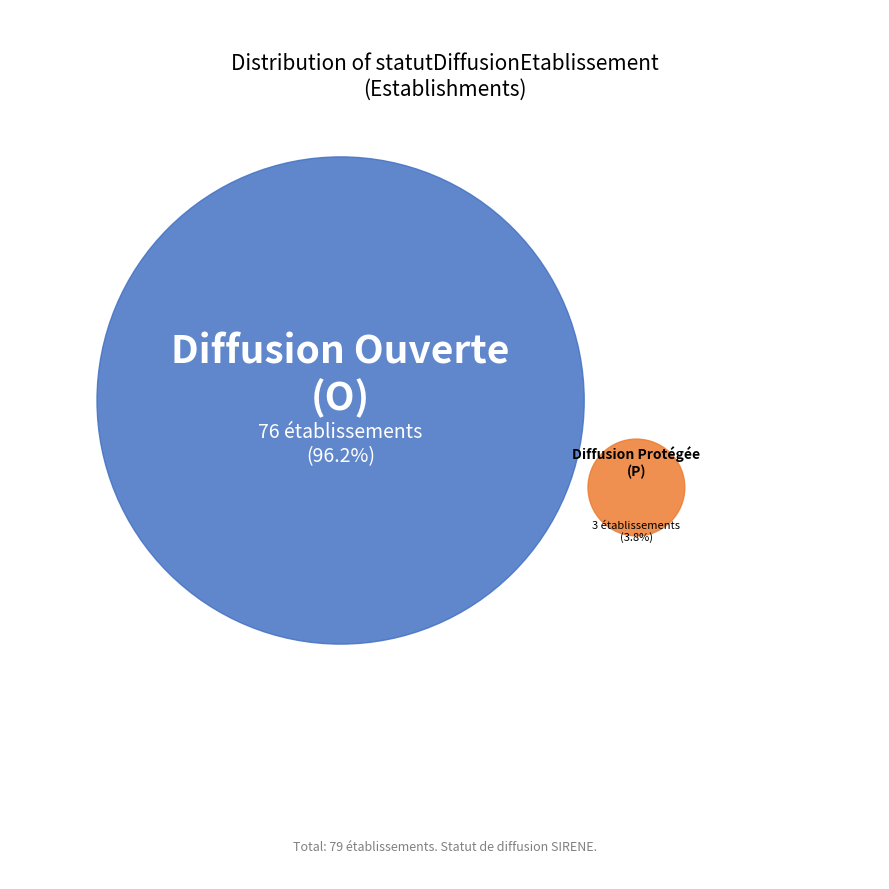

What is the total percentage of P and O?

100.0%